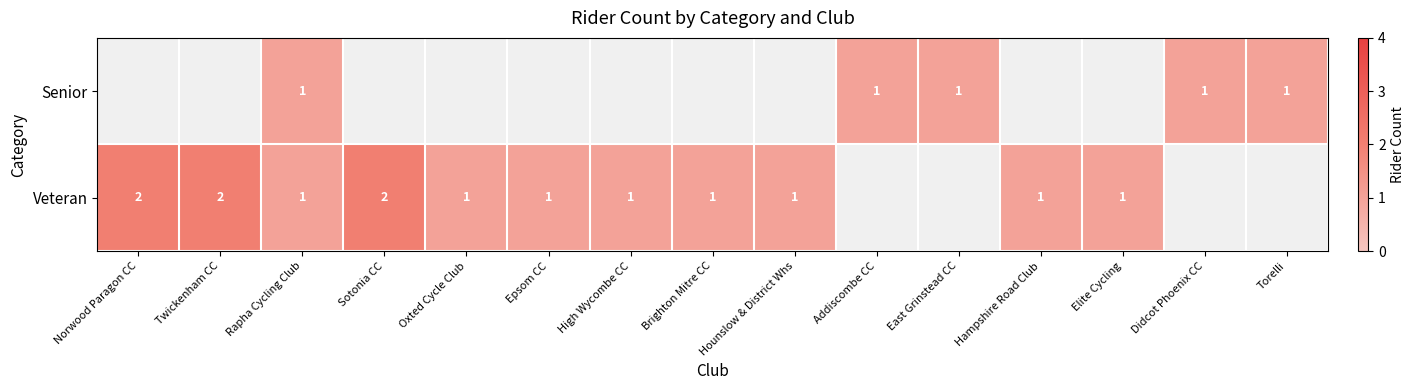

The value of Veteran at Elite Cycling is 1. True or false?

True